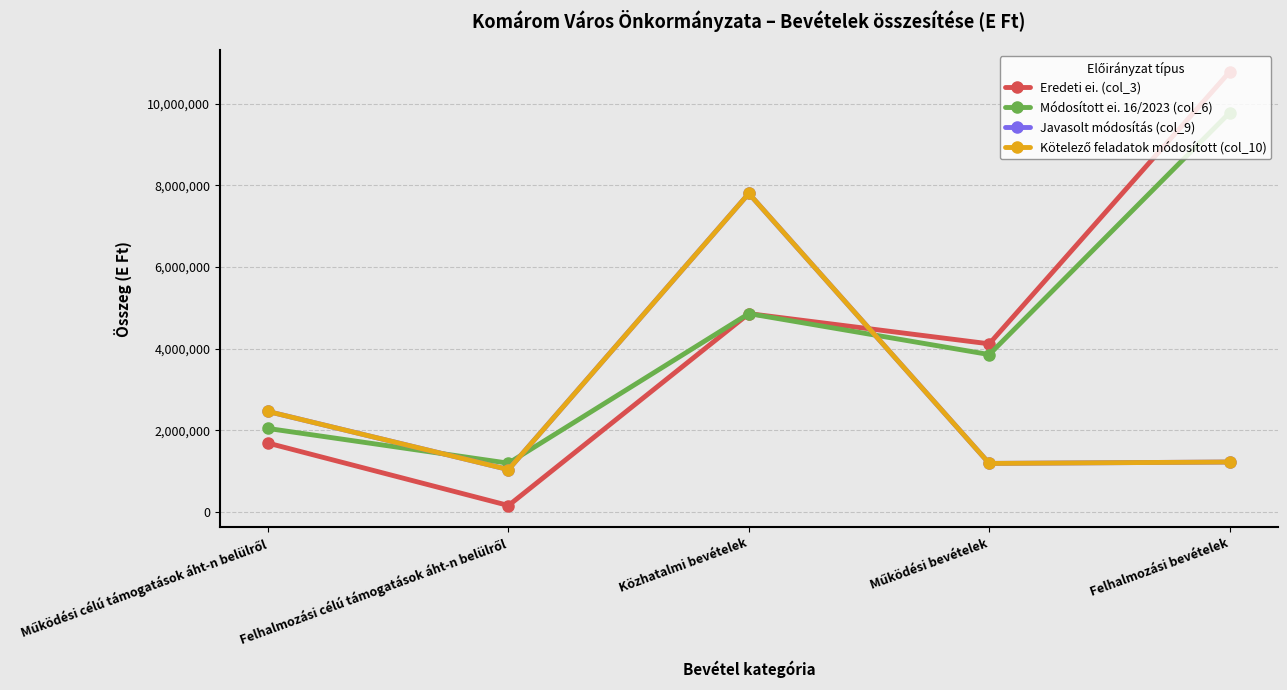

Reading left to right, transcribe all the data shown in this chart.

Eredeti ei. (col_3): Működési célú támogatások áht-n belülről=1685880	Felhalmozási célú támogatások áht-n belülről=157734	Közhatalmi bevételek=4856729	Működési bevételek=4116467	Felhalmozási bevételek=10774456
Módosított ei. 16/2023 (col_6): Működési célú támogatások áht-n belülről=2044451	Felhalmozási célú támogatások áht-n belülről=1194074	Közhatalmi bevételek=4856729	Működési bevételek=3853596	Felhalmozási bevételek=9774456
Javasolt módosítás (col_9): Működési célú támogatások áht-n belülről=2459979	Felhalmozási célú támogatások áht-n belülről=1037907	Közhatalmi bevételek=7798625	Működési bevételek=1188638	Felhalmozási bevételek=1222735
Kötelező feladatok módosított (col_10): Működési célú támogatások áht-n belülről=2459979	Felhalmozási célú támogatások áht-n belülről=1037907	Közhatalmi bevételek=7798625	Működési bevételek=1188638	Felhalmozási bevételek=1222735